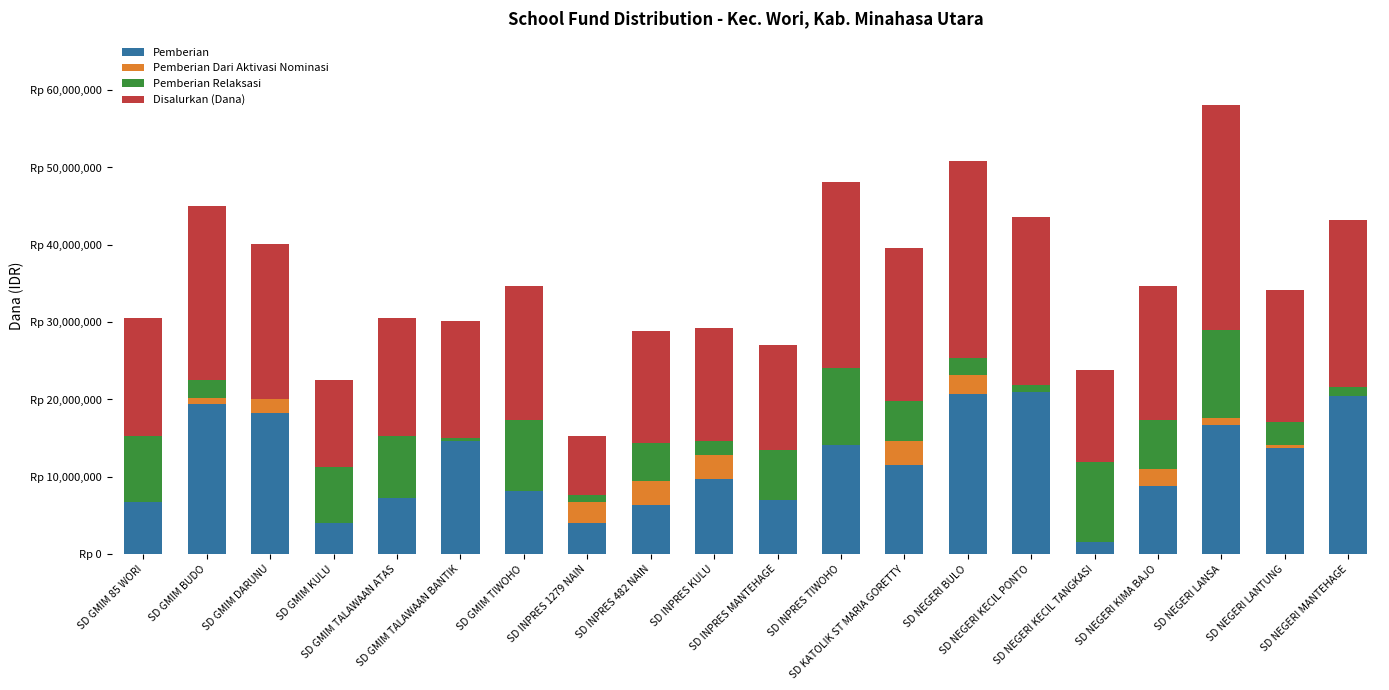

Does the chart contain stacked bars?

Yes